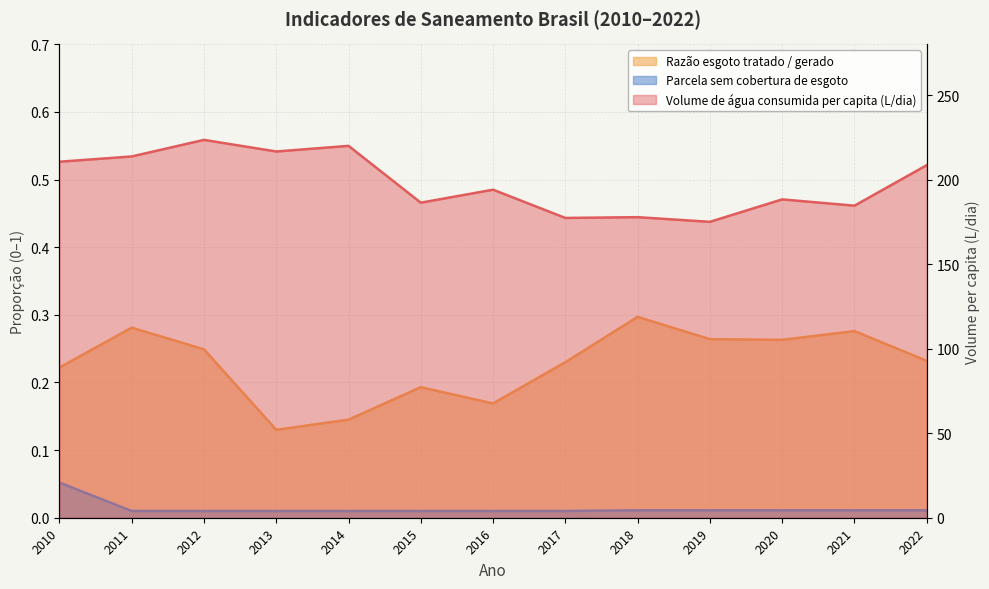

Which category has the lowest value in the Volume de água consumida per capita (L/dia) series?

2019